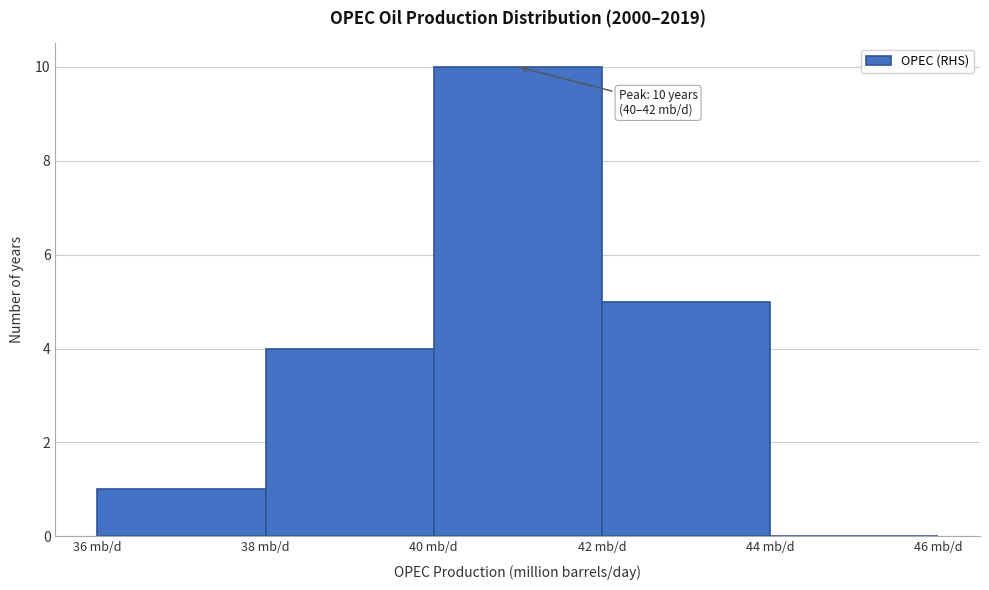

Which range on the x-axis has the tallest bar?

40 to 42